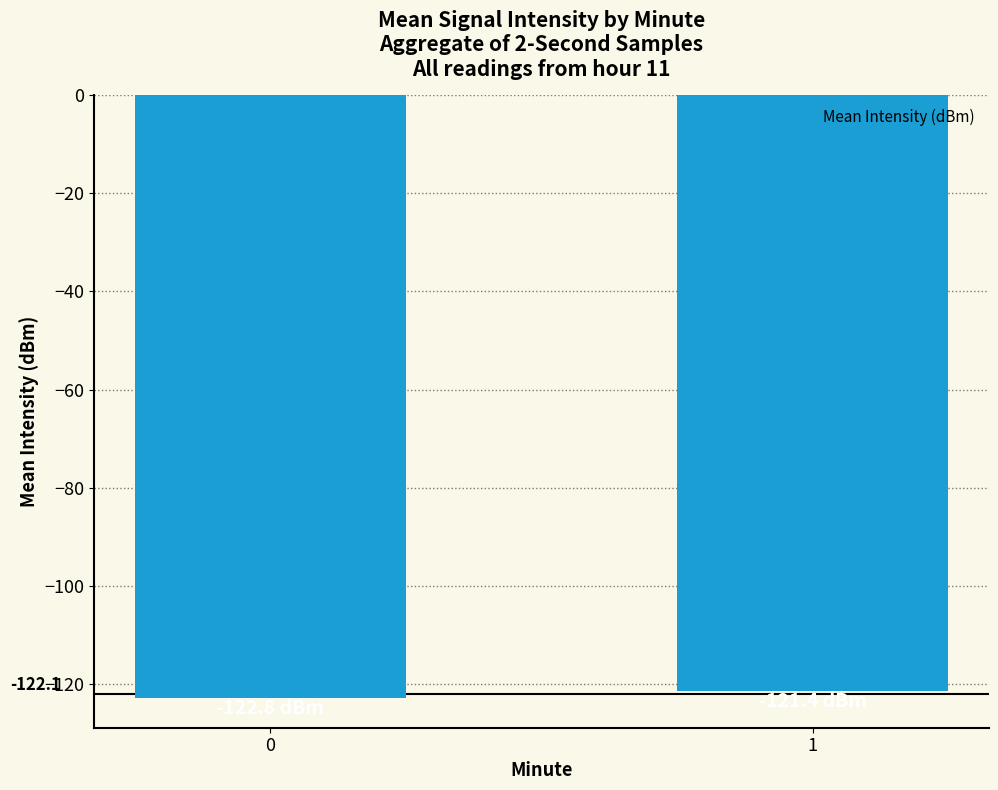

How many bars are there in total?

2